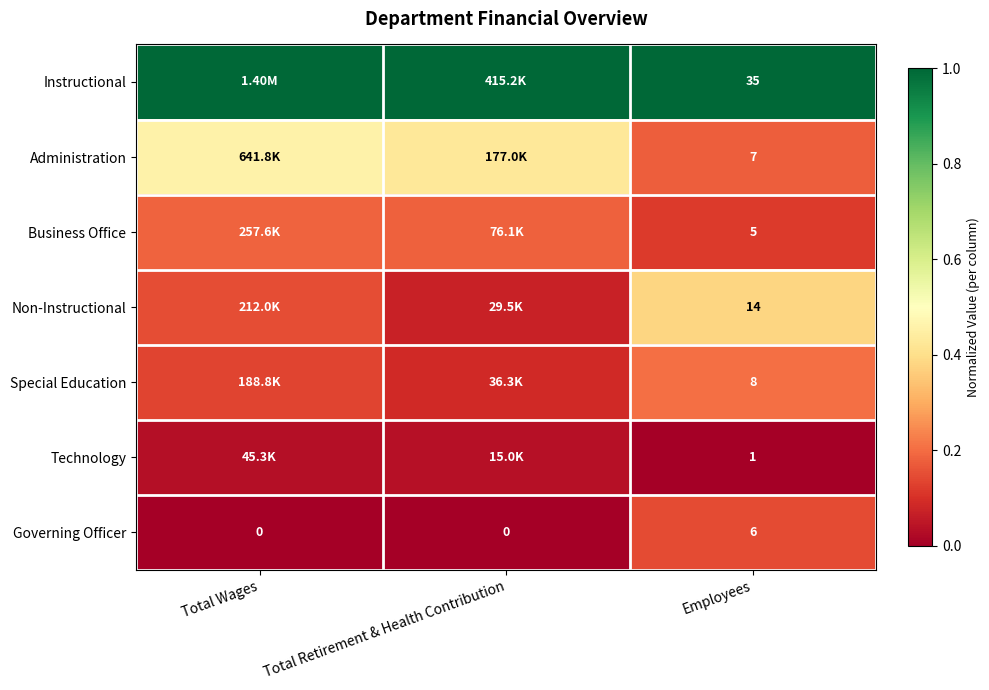

Is the value of Technology at Employees greater than the value of Special Education at Employees?

No